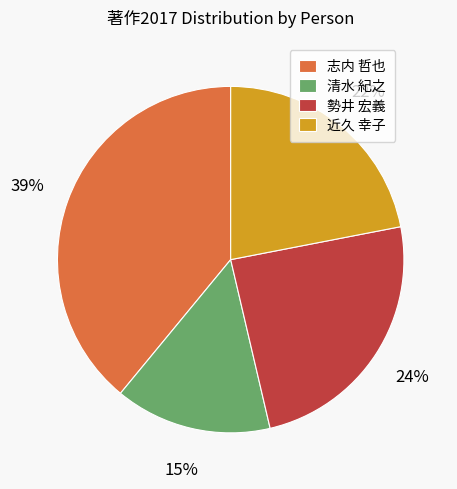

Is the sum of 清水 紀之 and 勢井 宏義 greater than half?

No